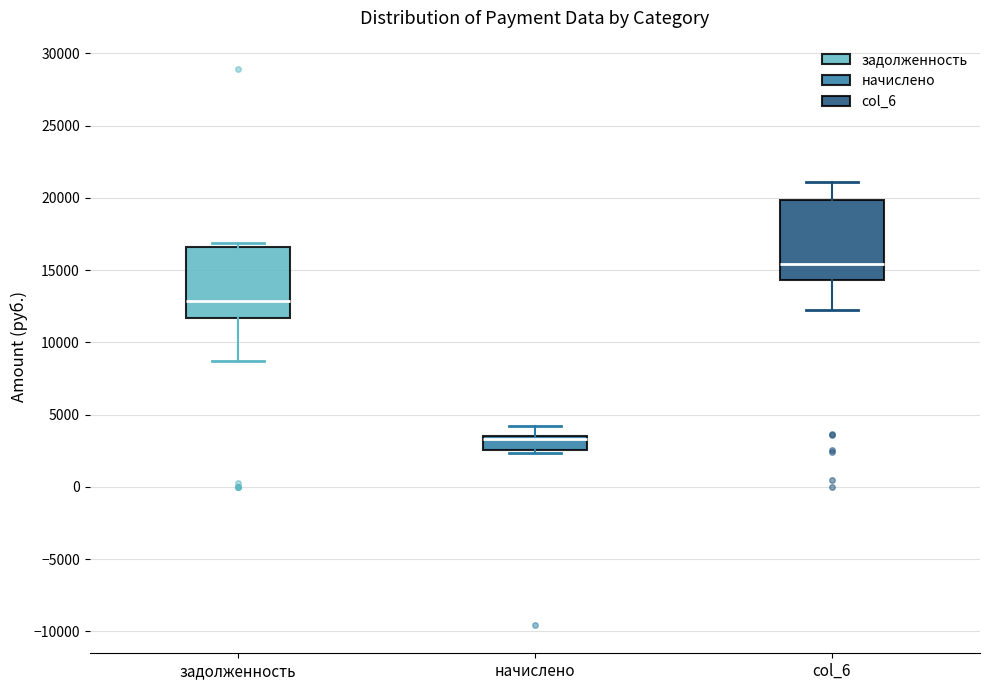

Which box has the lowest median line?

начислено